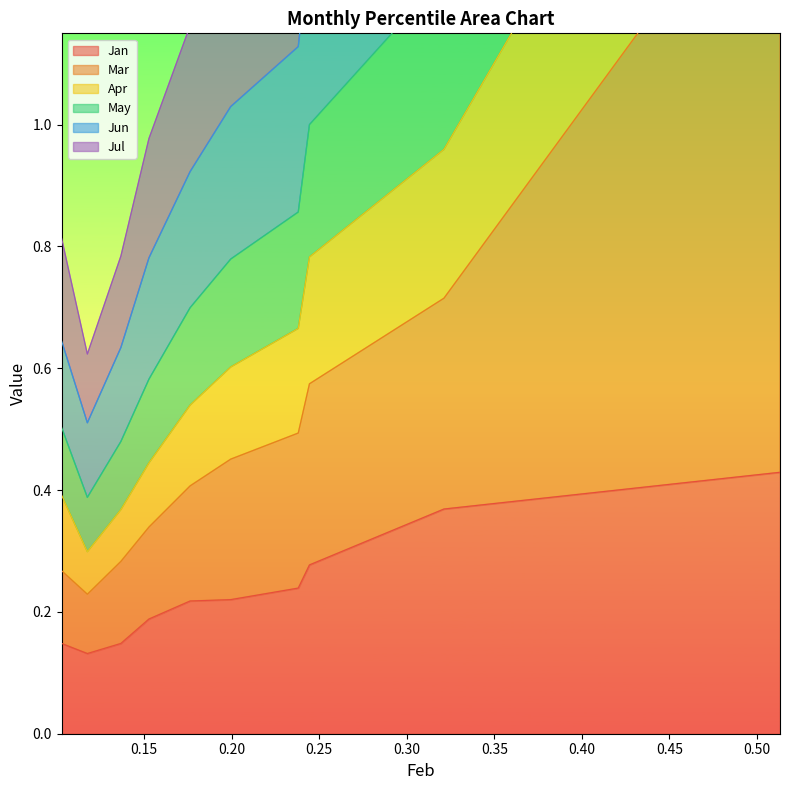

What is the sum of the Jan values at pct25 and pct45?

0.4